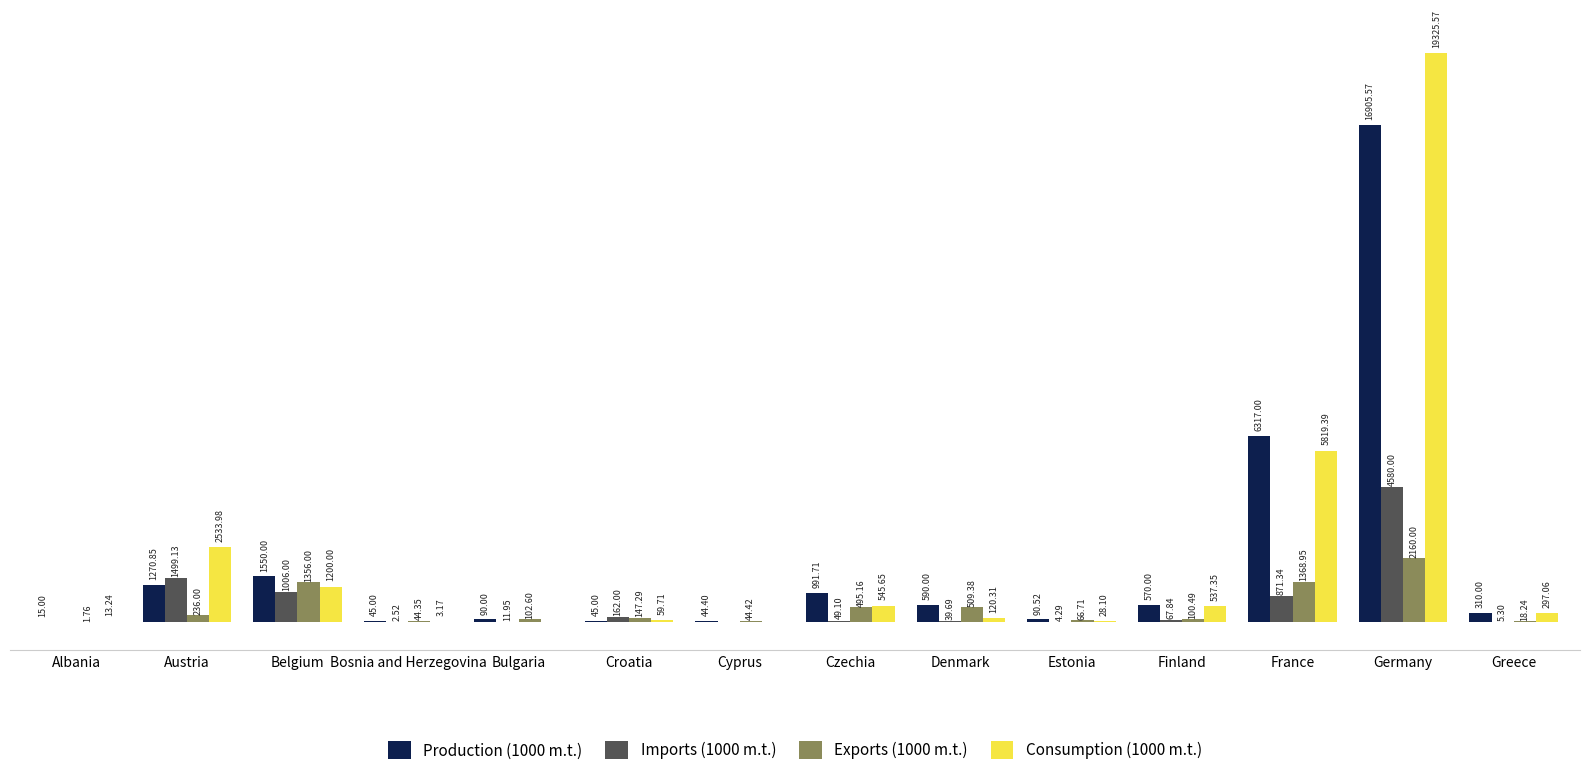

Which series has the largest total across all categories?

Consumption (1000 m.t.)